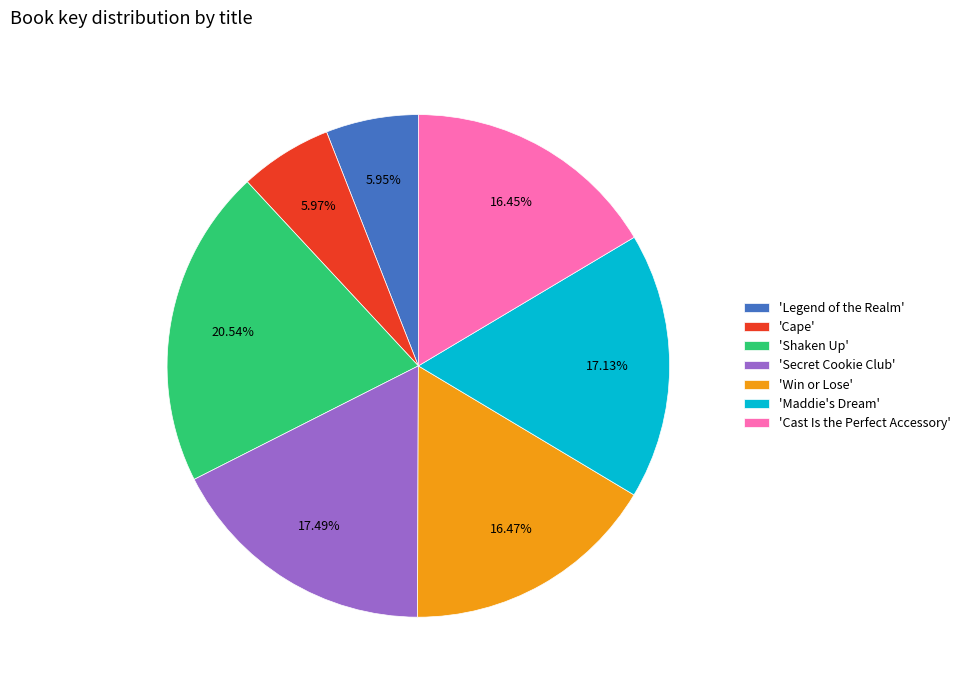

Do 'Shaken Up' and 'Cast Is the Perfect Accessory' together represent more than half of the pie?

No